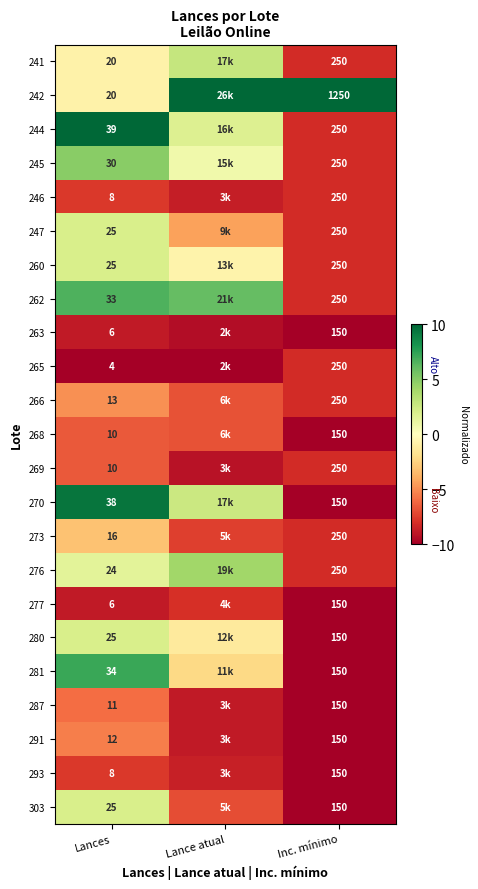

The 291 series shows -2.0 at Lance atual. True or false?

False